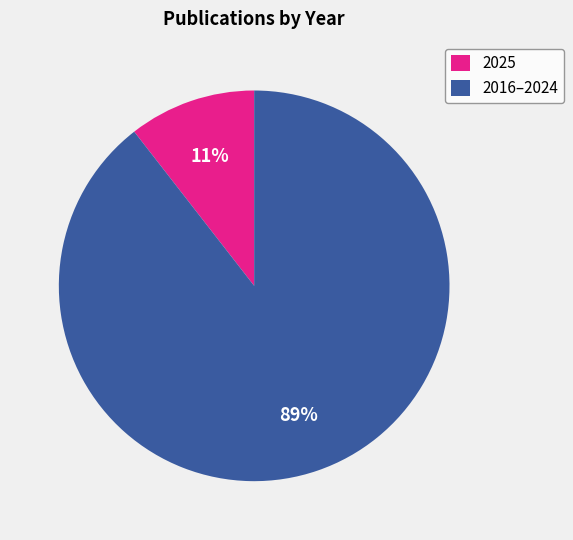

Which category has the biggest portion of the pie?

2016–2024